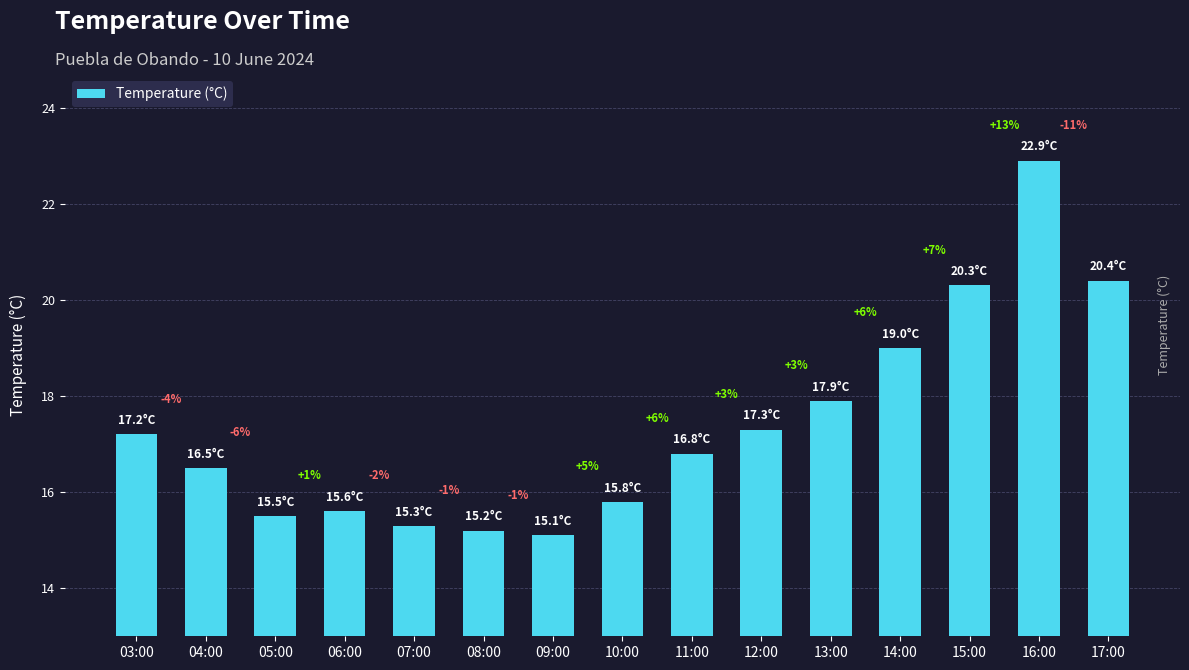

Which has a higher value, 03:00 or 12:00?

12:00